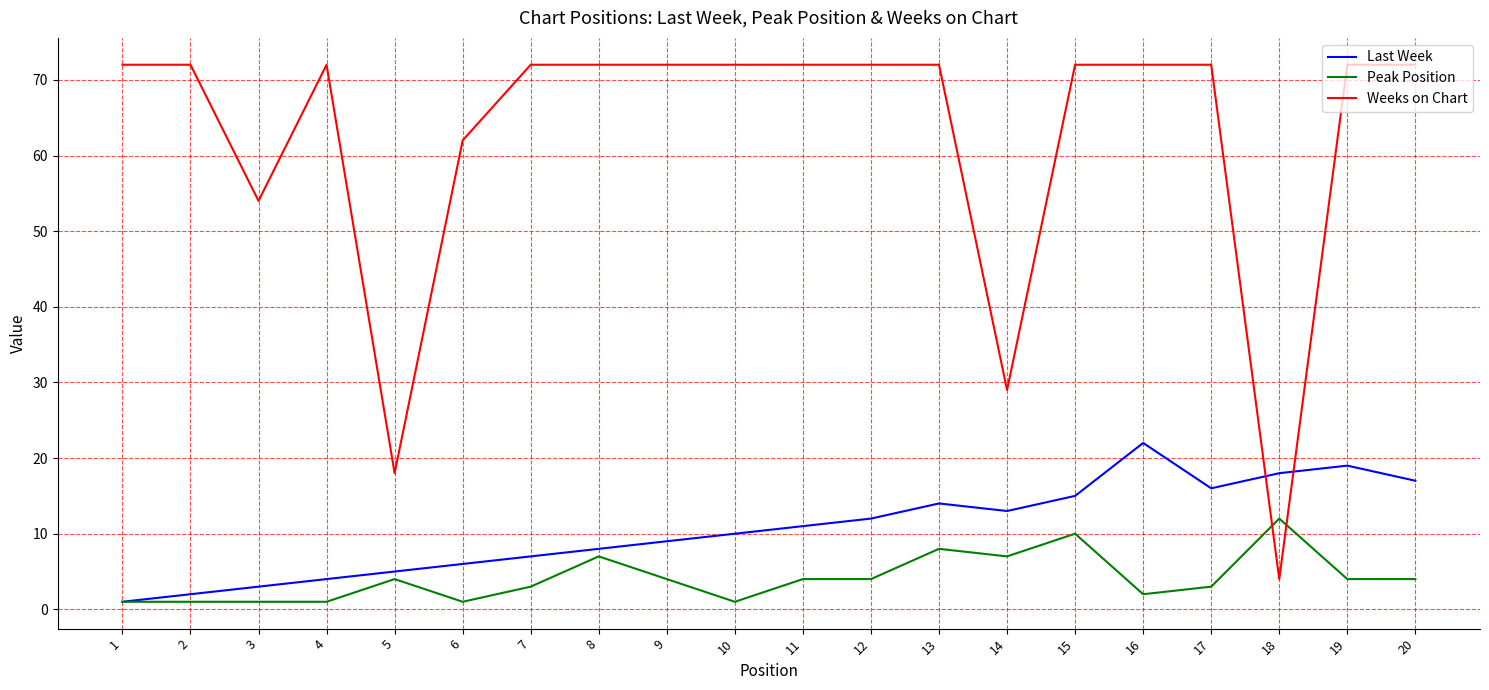

Which series ends up on top after the final intersection of Last Week and Weeks on Chart?

Weeks on Chart